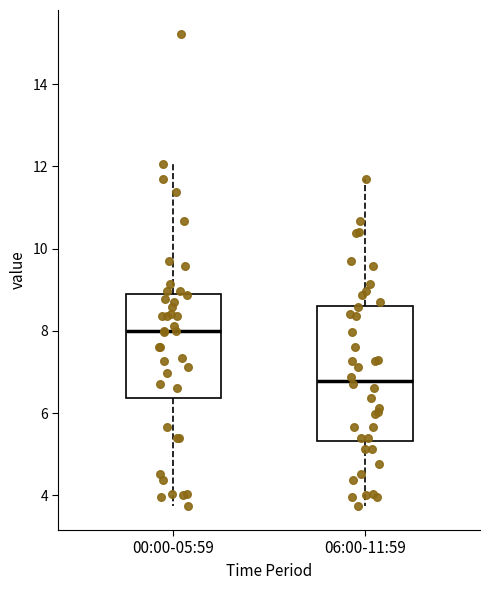

Where does the upper whisker of the box for 00:00-05:59 end on the y-axis? The values are not printed on the chart, so give them approximately, as read against the axis.

12.0